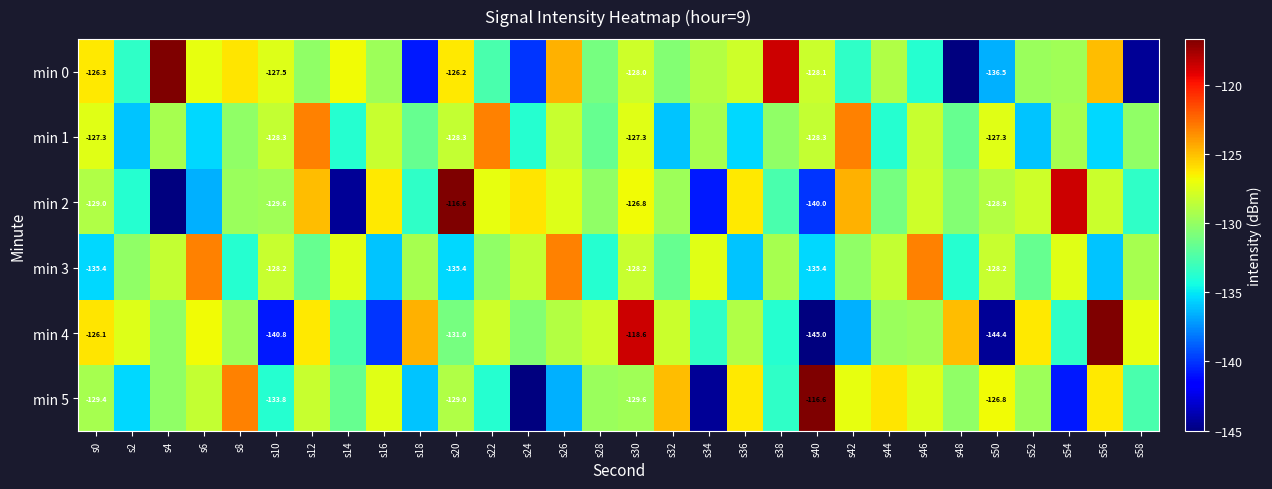

Count the number of data series in this chart.

6